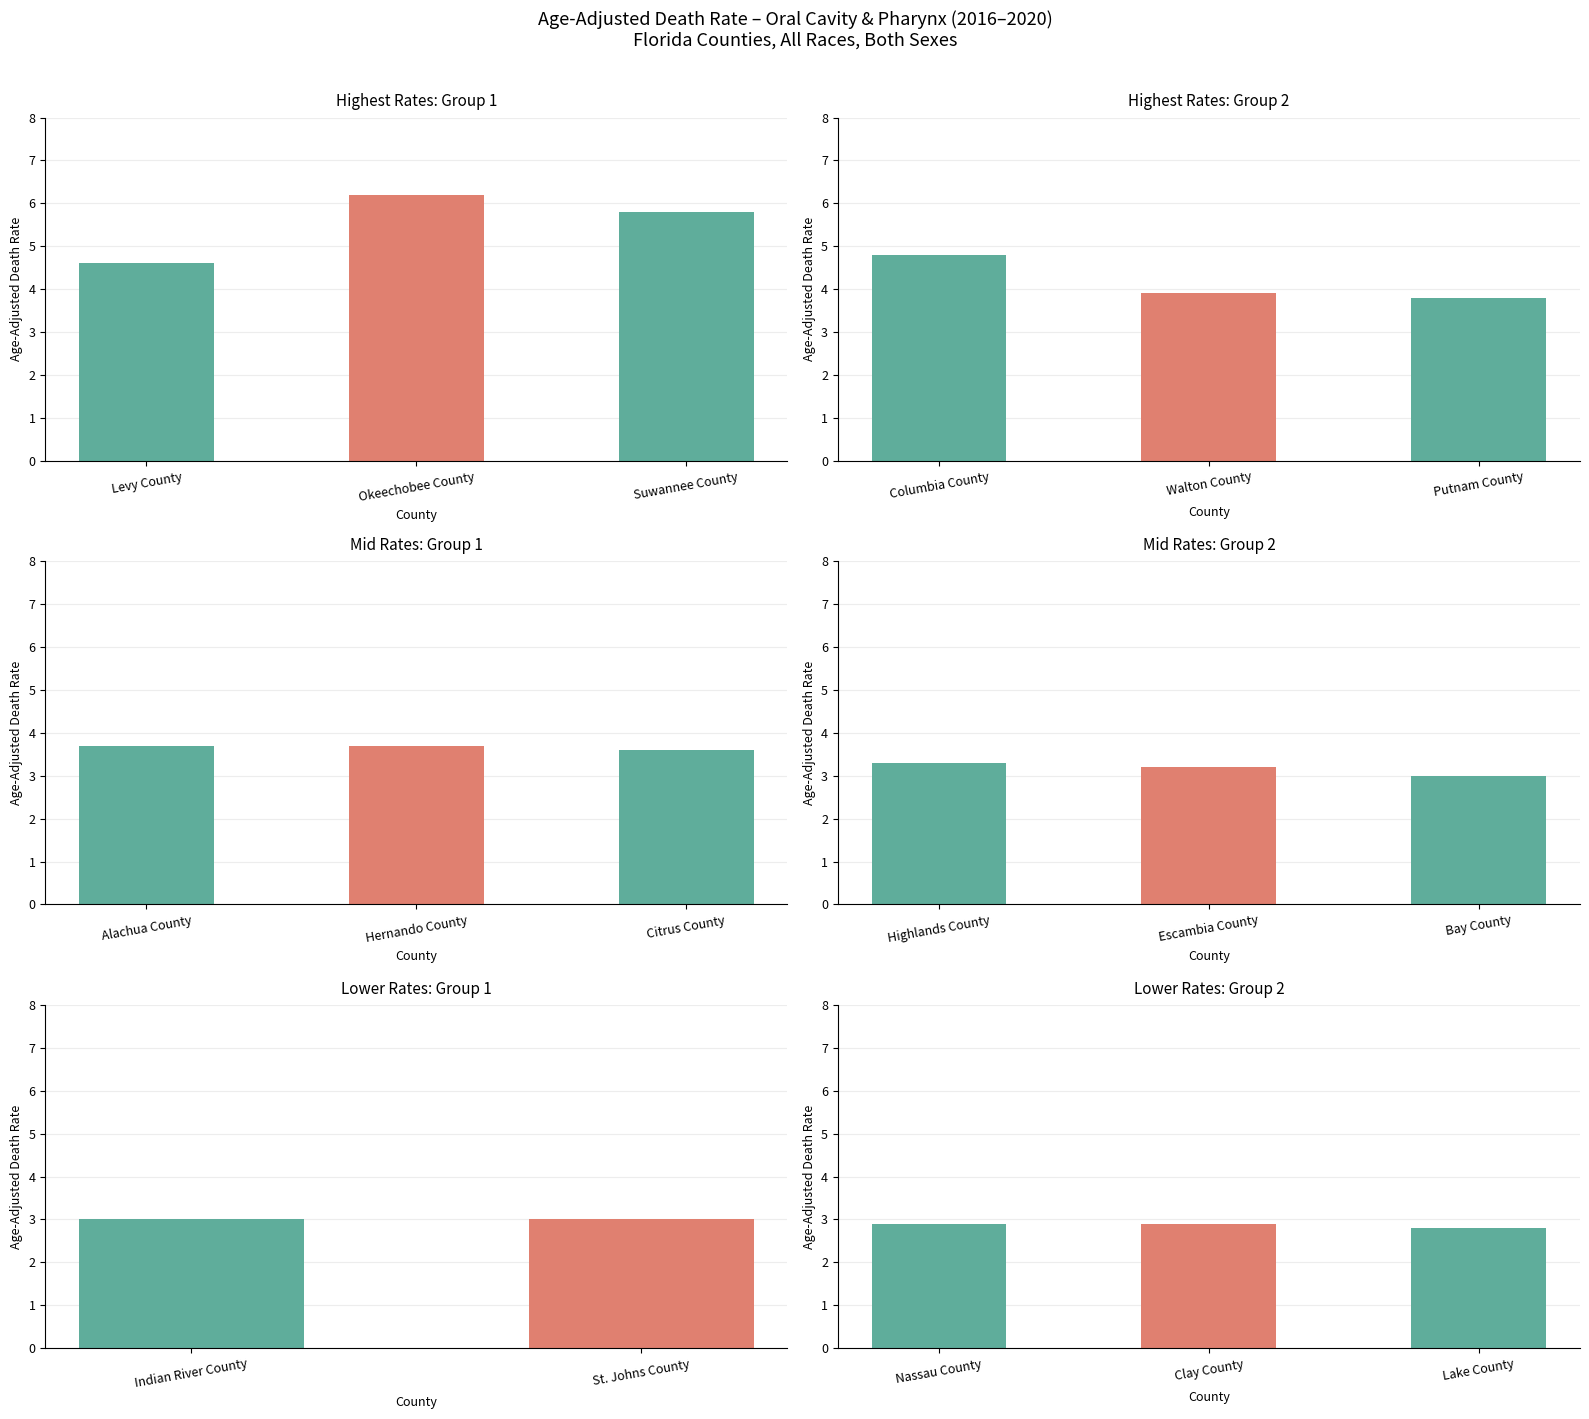

List the labels in order of value, smallest first.

Lake County, Nassau County, Clay County, Bay County, Indian River County, St. Johns County, Escambia County, Highlands County, Citrus County, Alachua County, Hernando County, Putnam County, Walton County, Levy County, Columbia County, Suwannee County, Okeechobee County